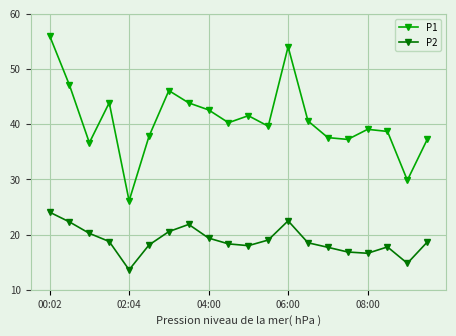

What is the value of the P2 point at the 12th from the left?

19.0